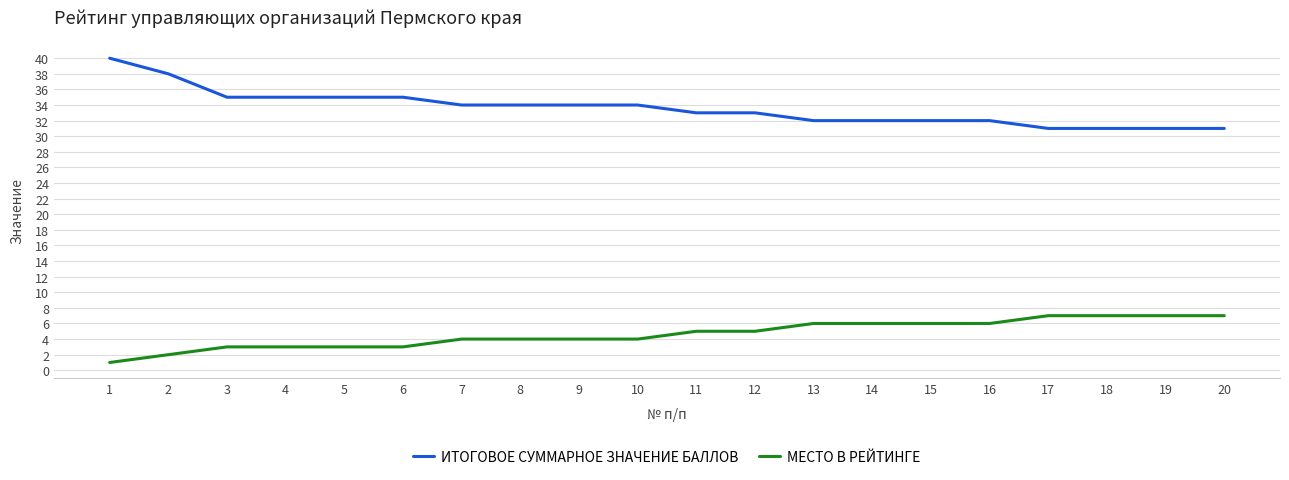

Read the МЕСТО В РЕЙТИНГЕ value at 18.

7